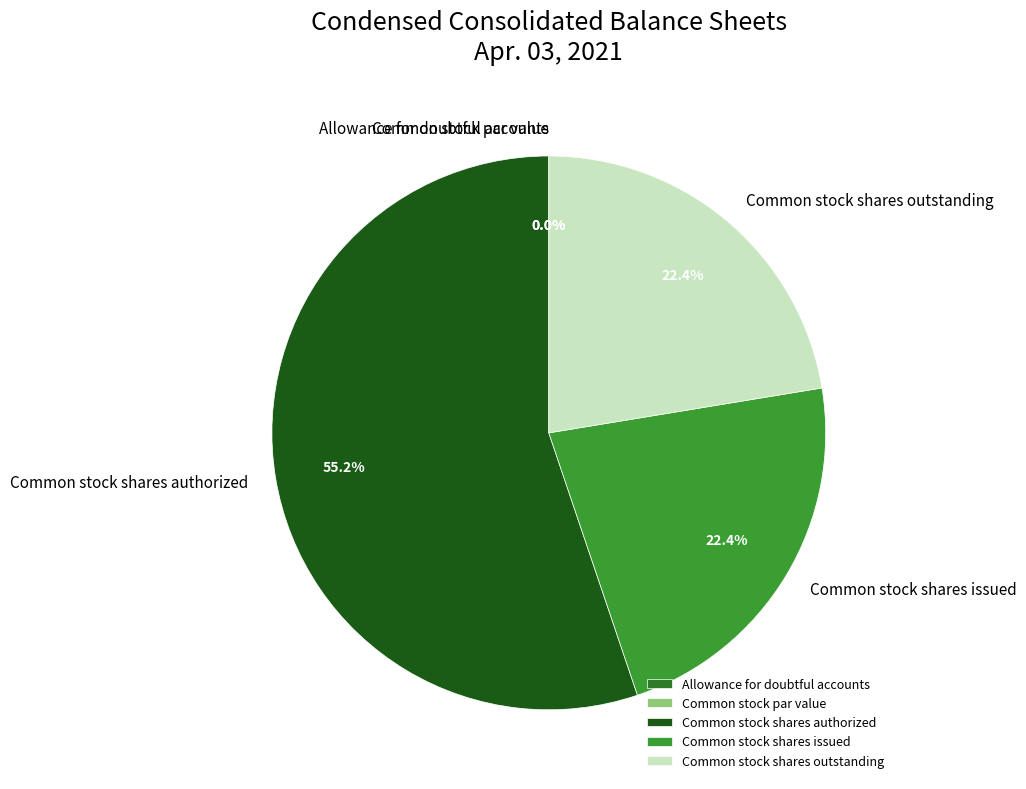

Between Common stock shares outstanding and Common stock par value, which is larger?

Common stock shares outstanding